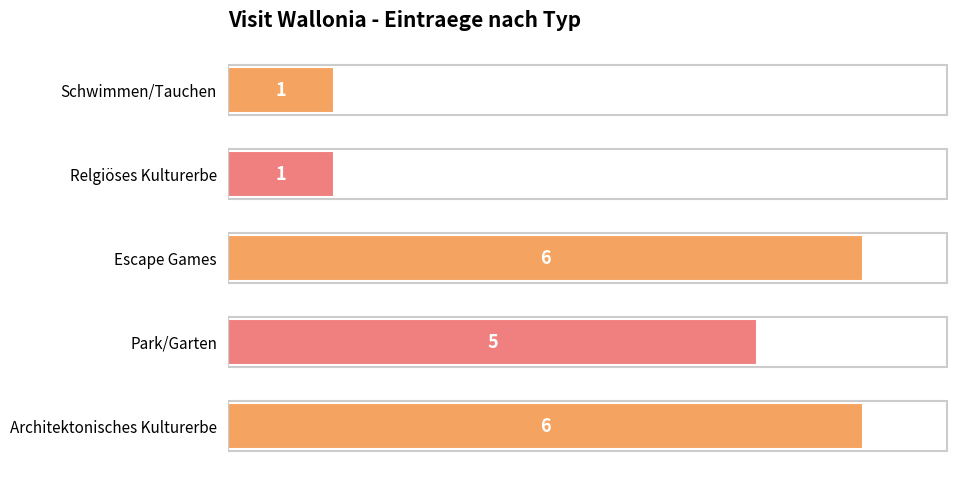

Between Architektonisches Kulturerbe and Park/Garten, which is larger?

Architektonisches Kulturerbe